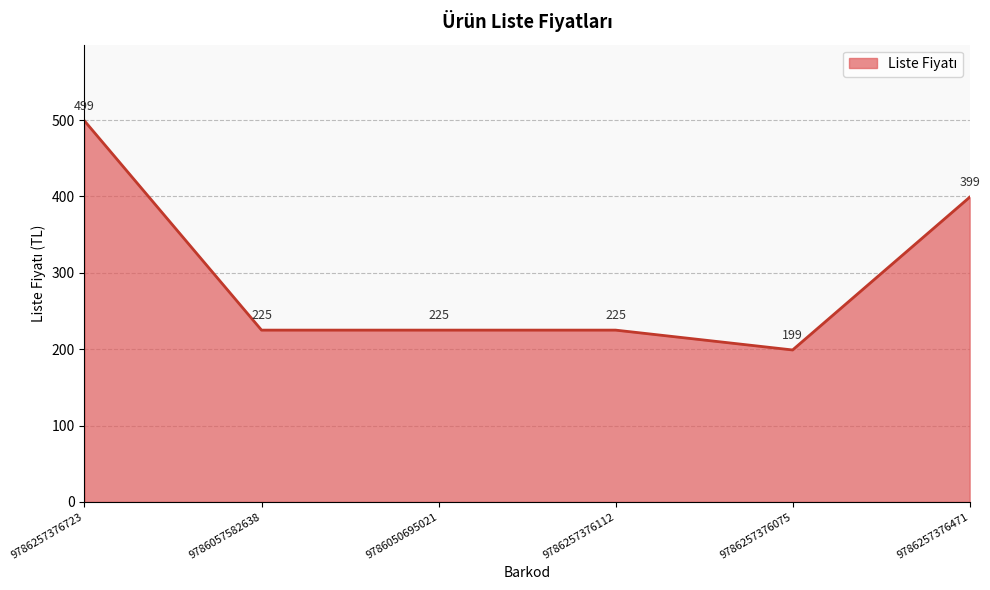

Which category has the lowest value across all series?

9786257376075